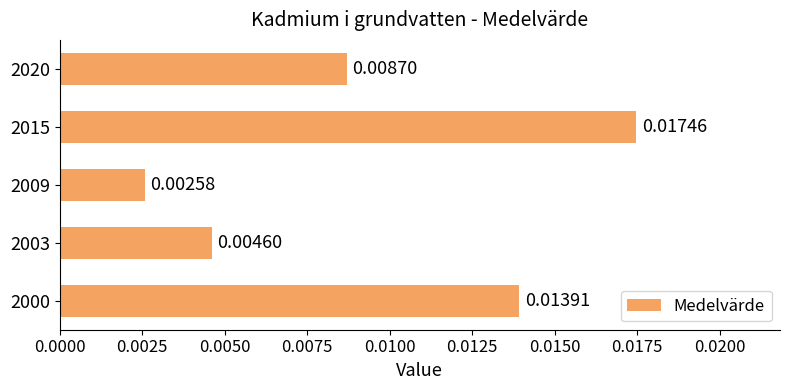

Which category has the lowest value across all series?

2009